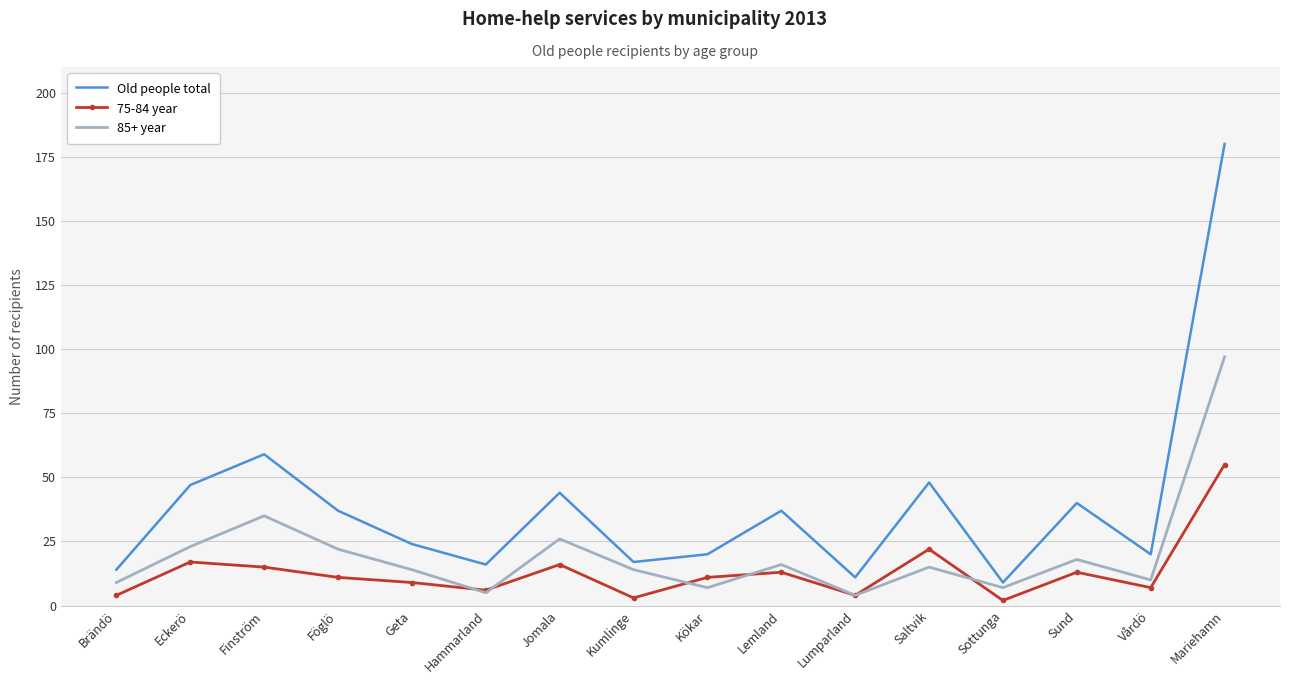

True or false: Old people total and 85+ year intersect in this chart.

False